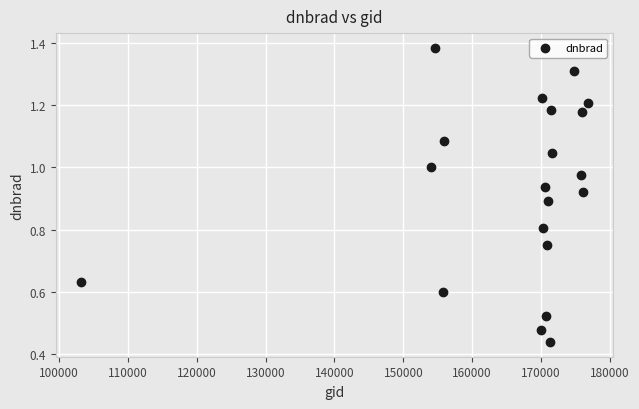

What is the range of X values (max minus min)?

73546.0